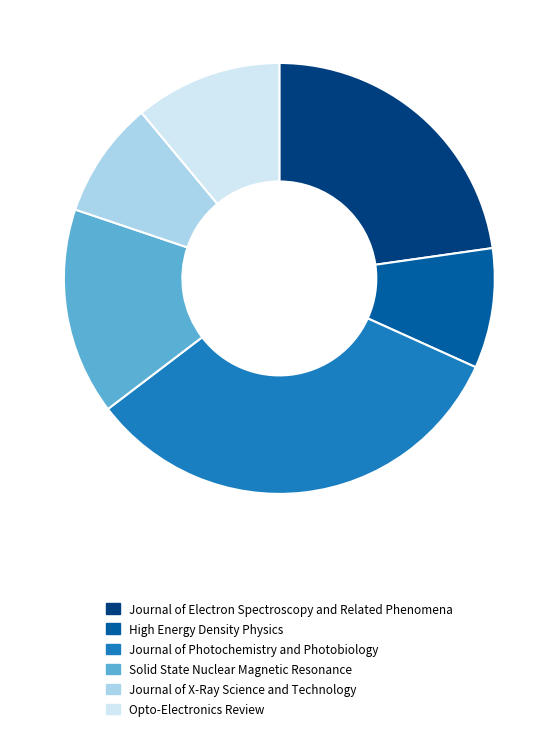

How many slices are in this pie chart?

6